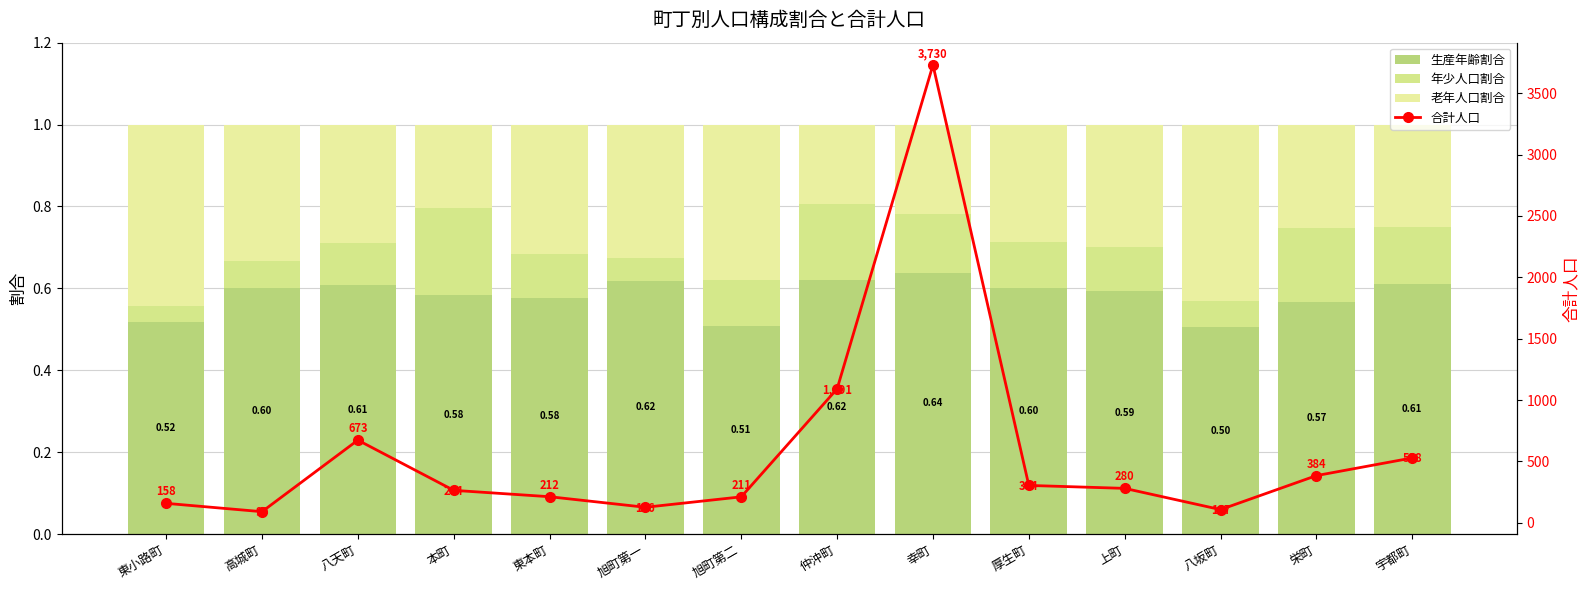

How many groups of bars are there?

14